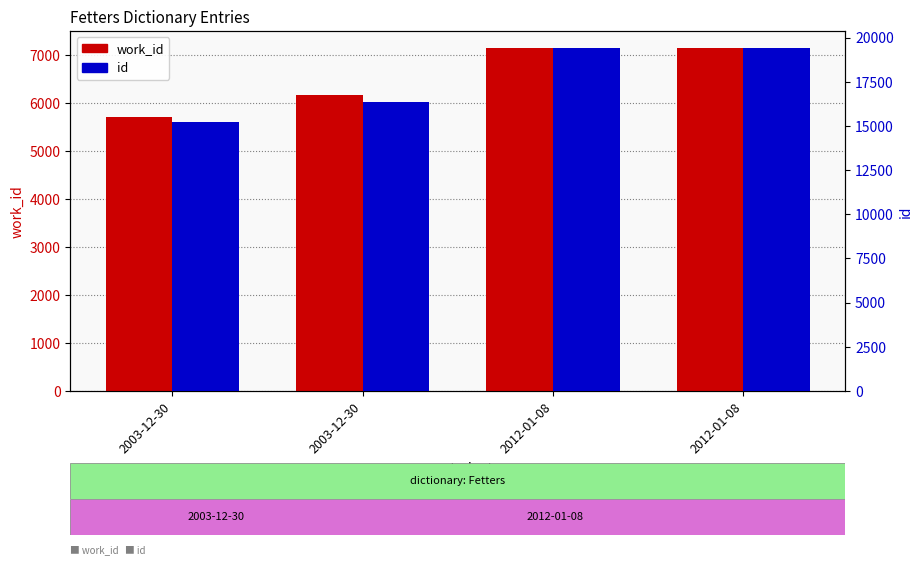

The id series shows 19400 at 2012-01-08. True or false?

True